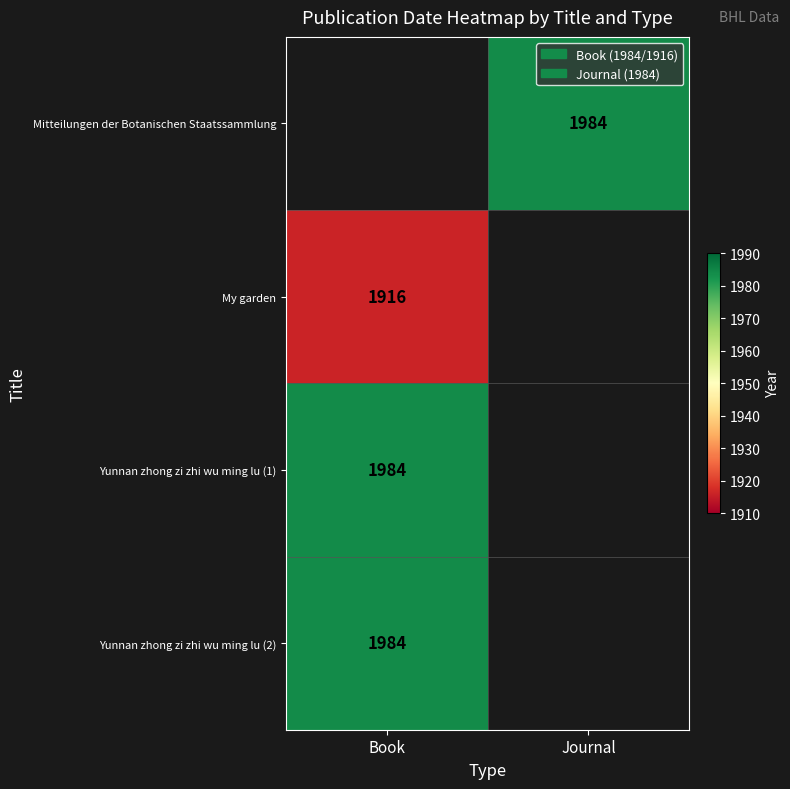

The value of Yunnan zhong zi zhi wu ming lu (1) at Book is 1984. True or false?

True